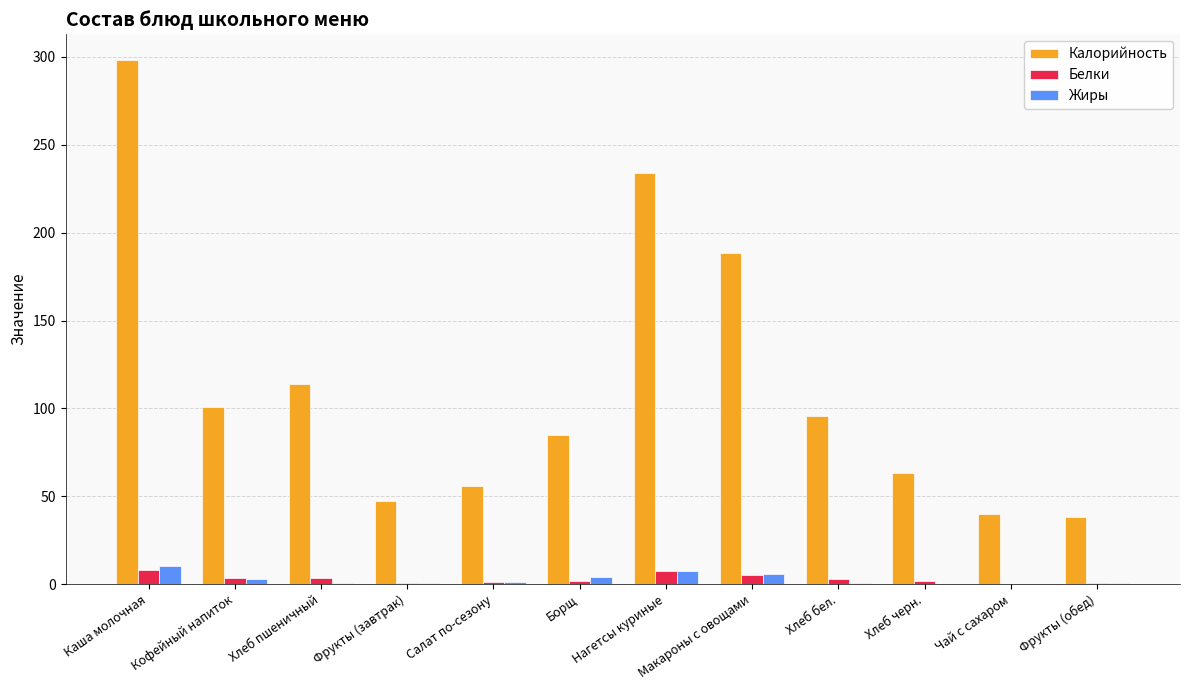

Which series has the largest range (max minus min)?

Калорийность